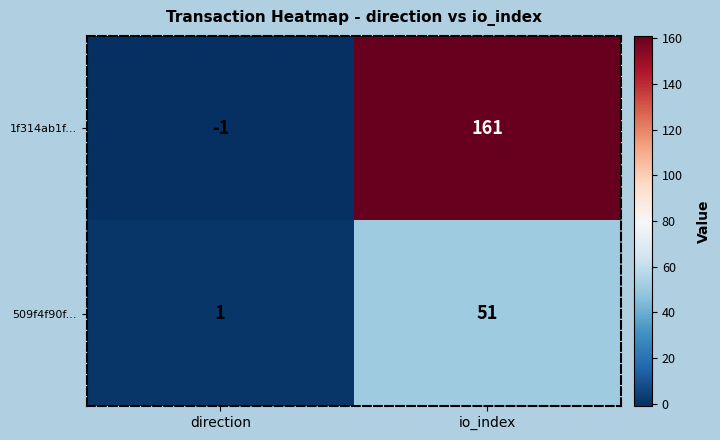

At which category does the chart reach its peak across all series?

io_index